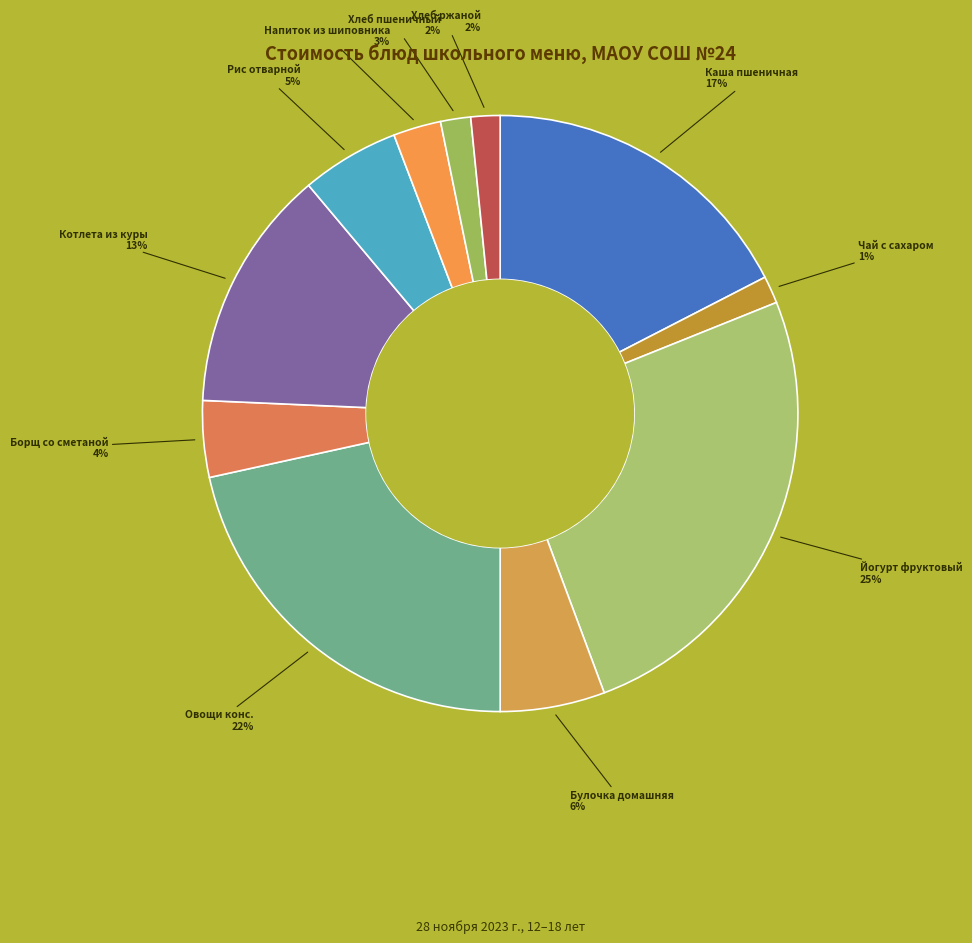

To the nearest percent, what portion does Каша пшеничная represent?

17%